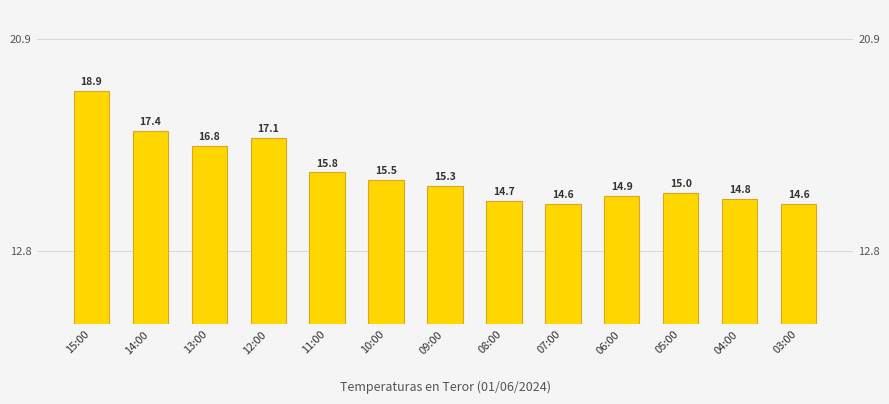

Approximately how many times larger is the value at 03:00 compared to 15:00?

0.8